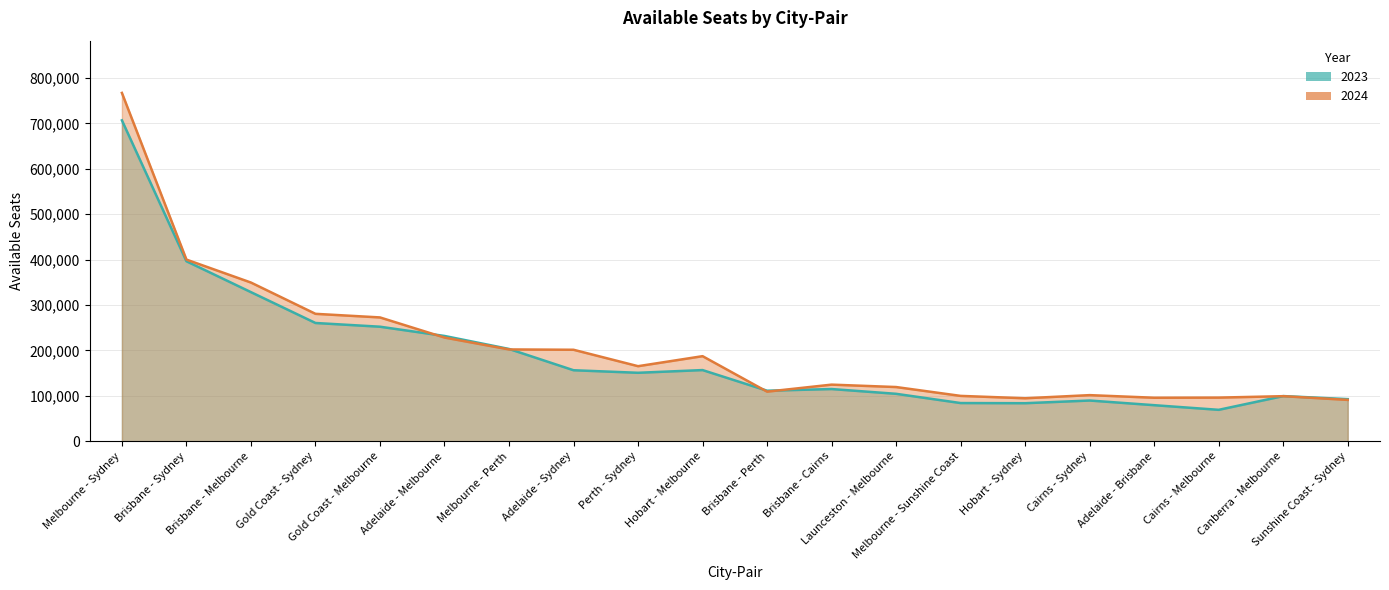

What is the difference between the maximum and minimum values in the 2024 series?

676296